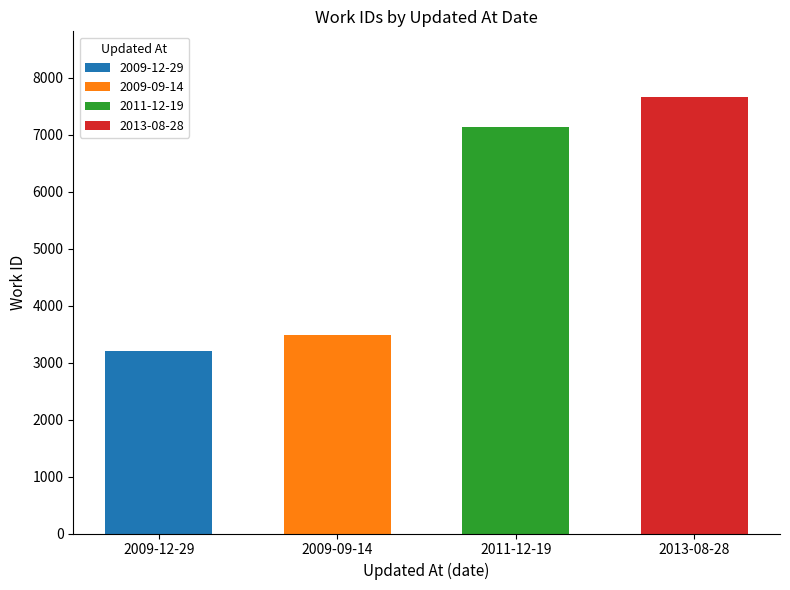

Between 2011-12-19 and 2009-09-14, which is larger?

2011-12-19